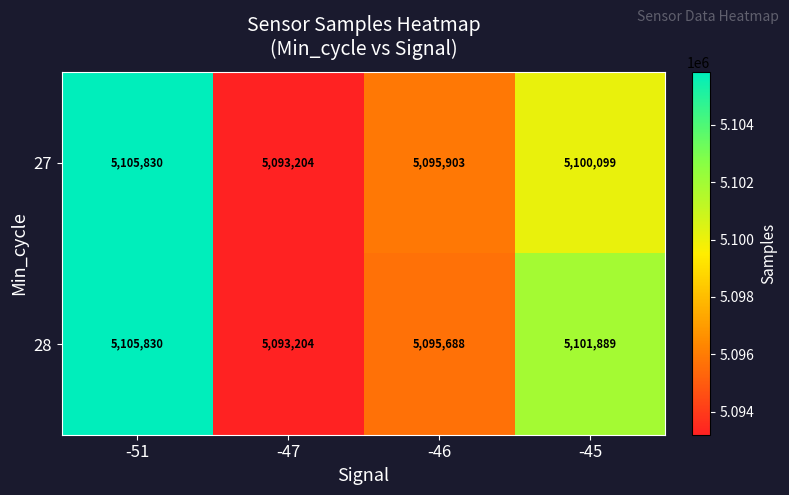

Which series changed the most between -46 and -45?

28